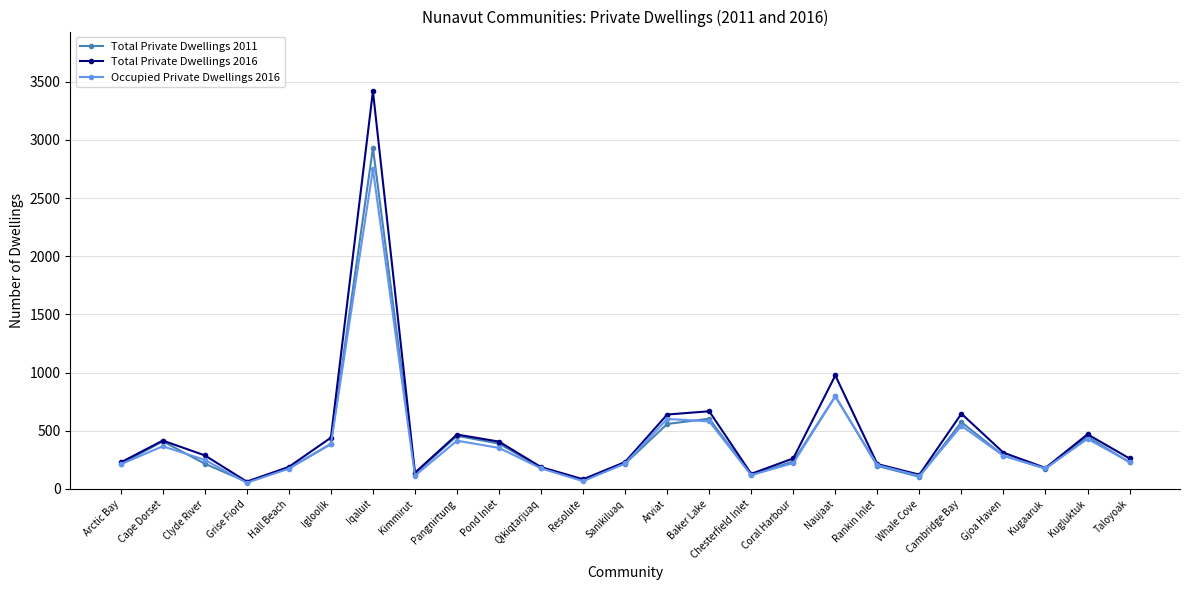

What is the spread (max minus min) of values at Kugluktuk?

39